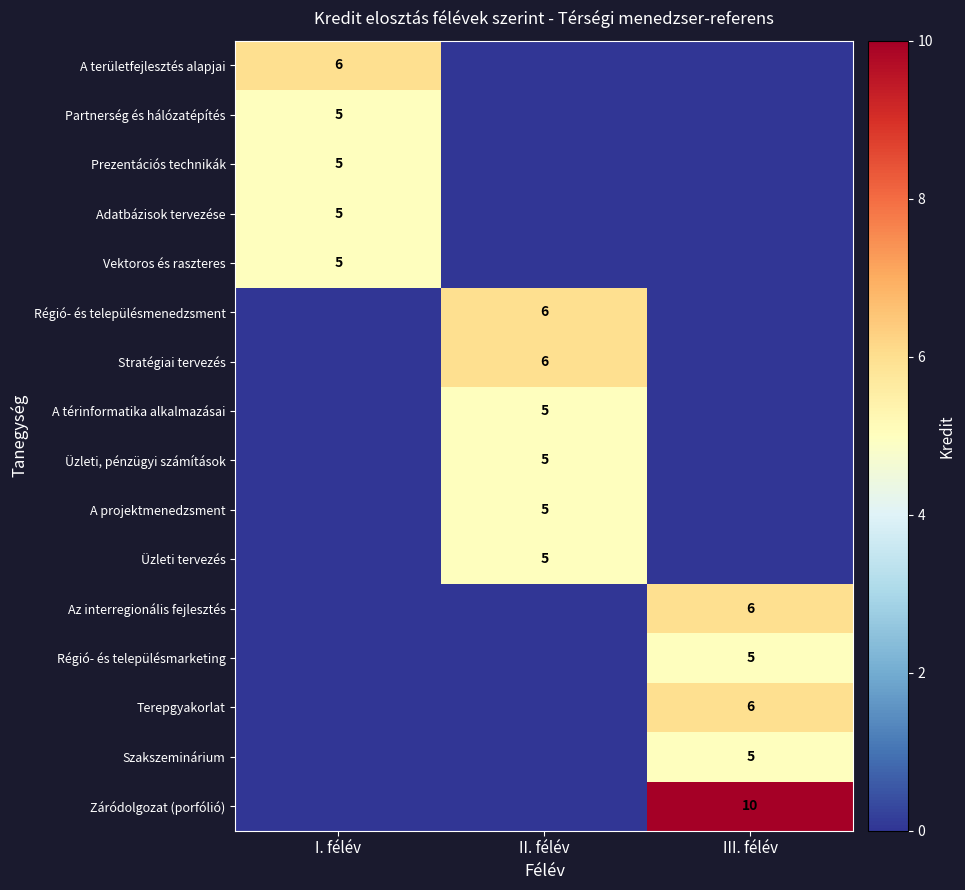

True or false: Záródolgozat (porfólió) has a value of 13 at III. félév.

False